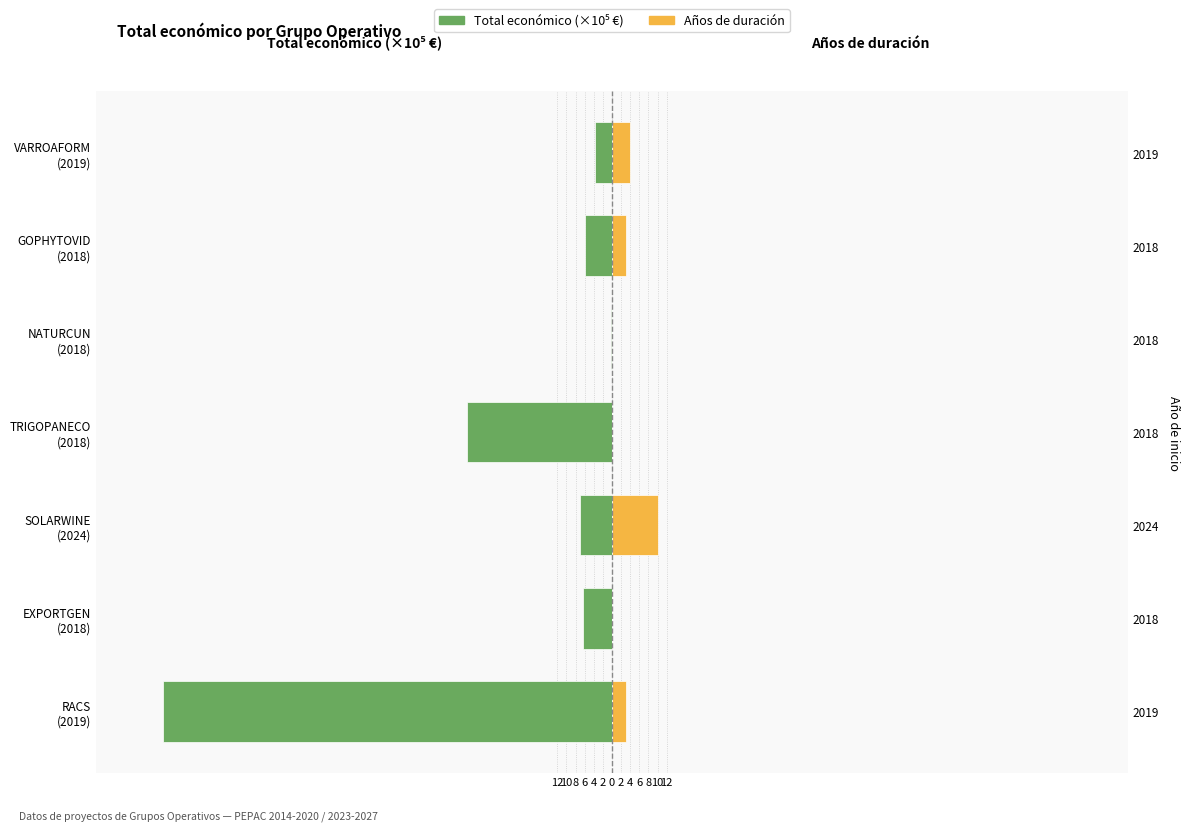

At how many categories does at least one series exceed -58?

7